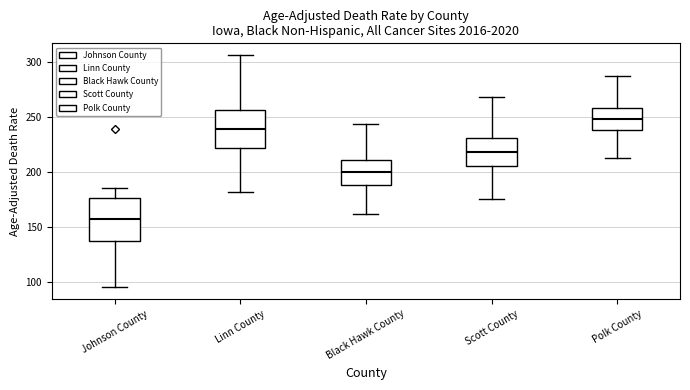

Which box has the lowest median line?

Johnson County